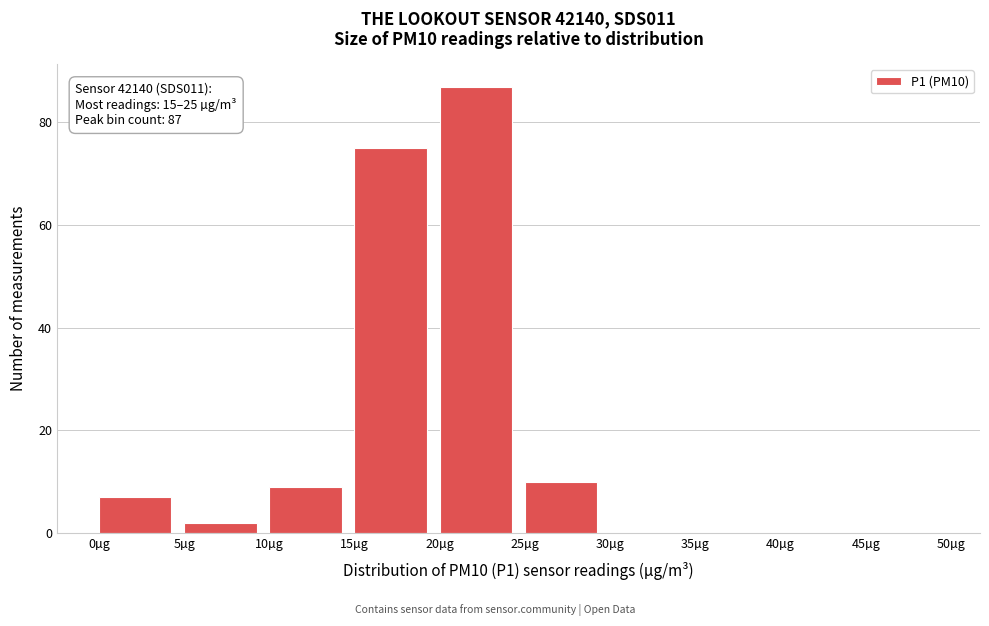

Over which range of the x-axis is the bar tallest?

20 to 25